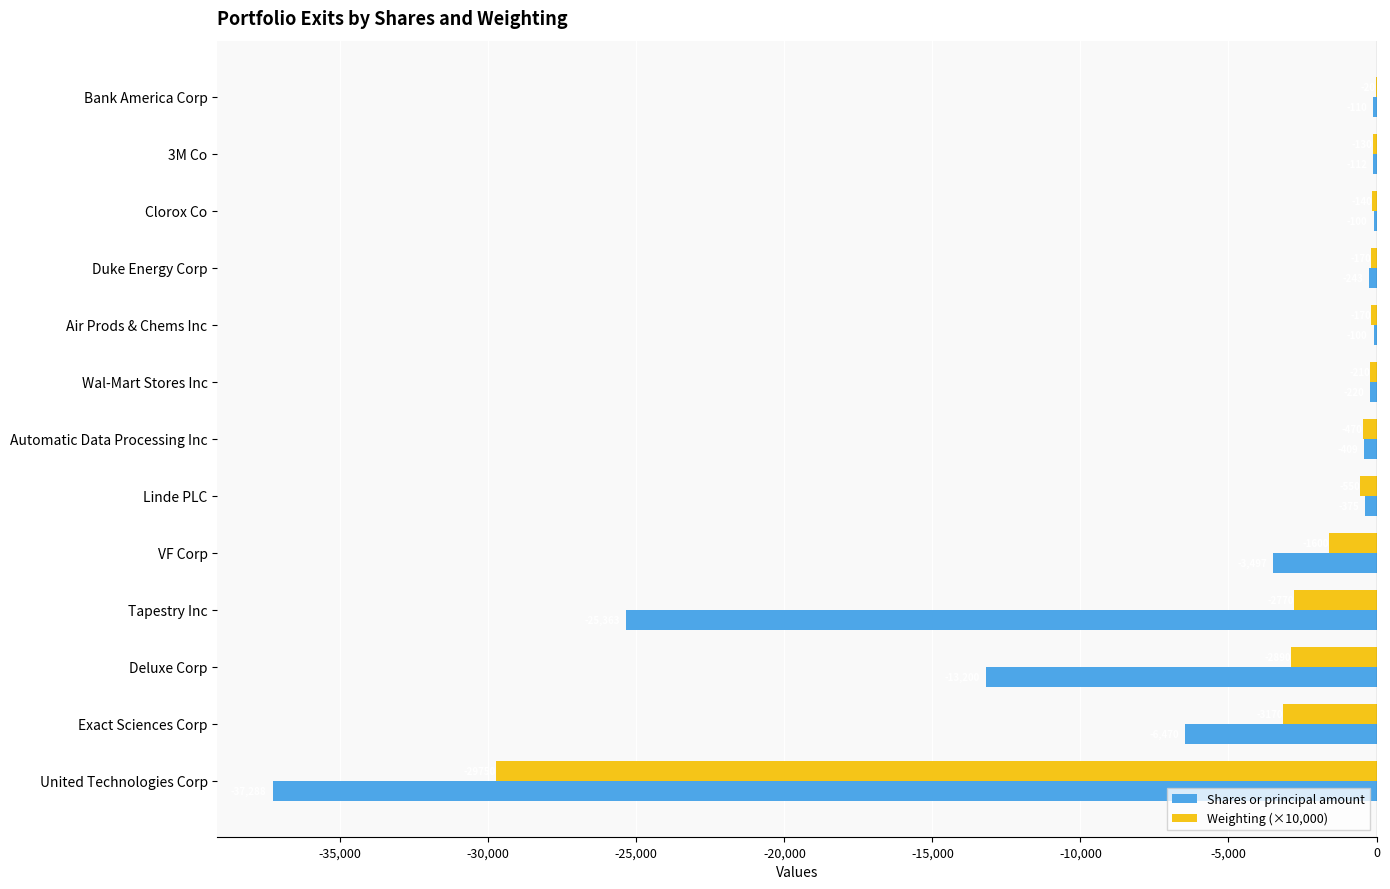

Is the value of Weighting (×10,000) at Exact Sciences Corp greater than the value of Shares or principal amount at Wal-Mart Stores Inc?

No